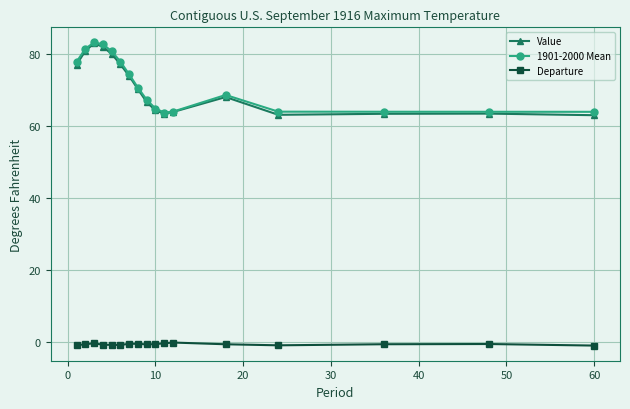

What is the minimum value for Value?

63.0